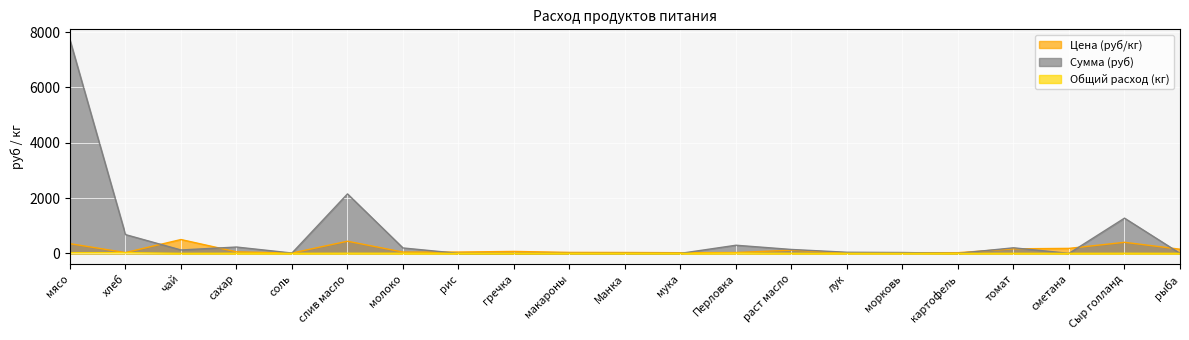

True or false: Цена (руб/кг) and Общий расход (кг) intersect in this chart.

False